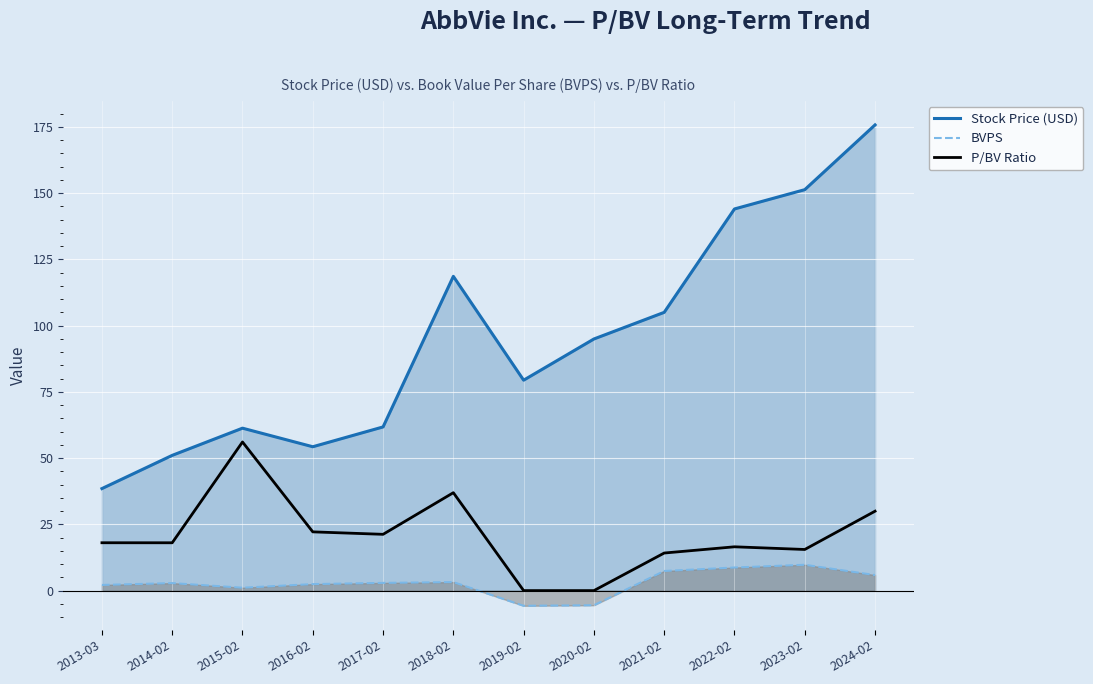

True or false: BVPS and Stock Price (USD) intersect in this chart.

False